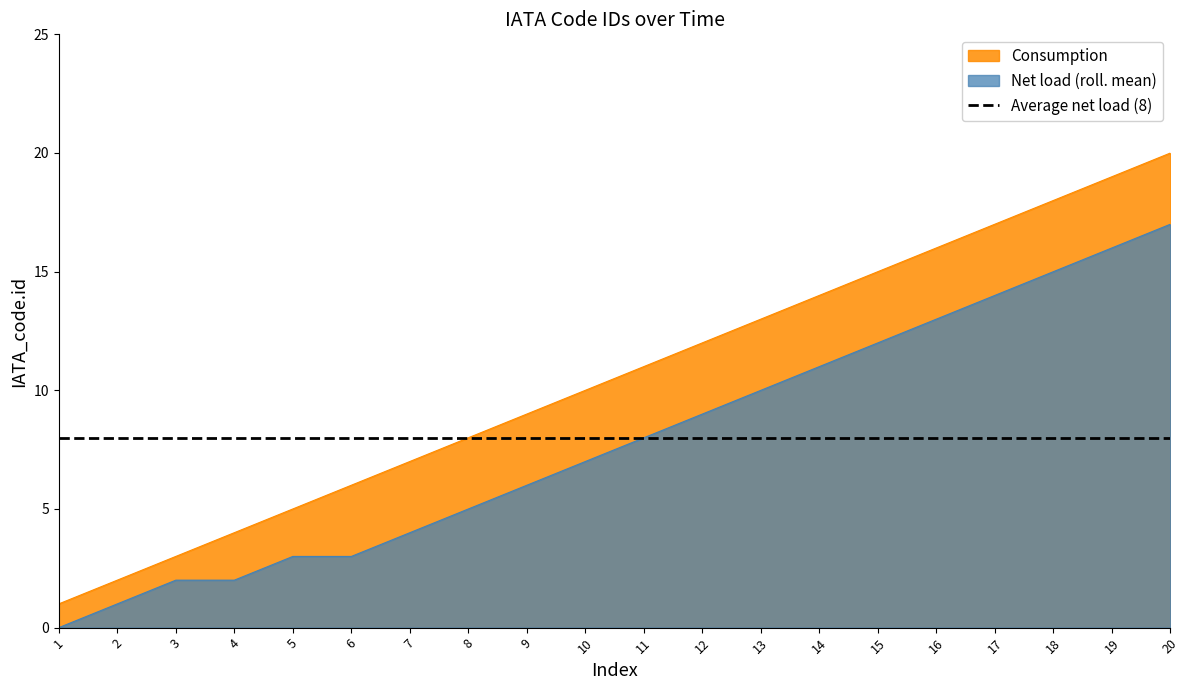

The value of Net load (roll. mean) at 20 is 17. True or false?

True